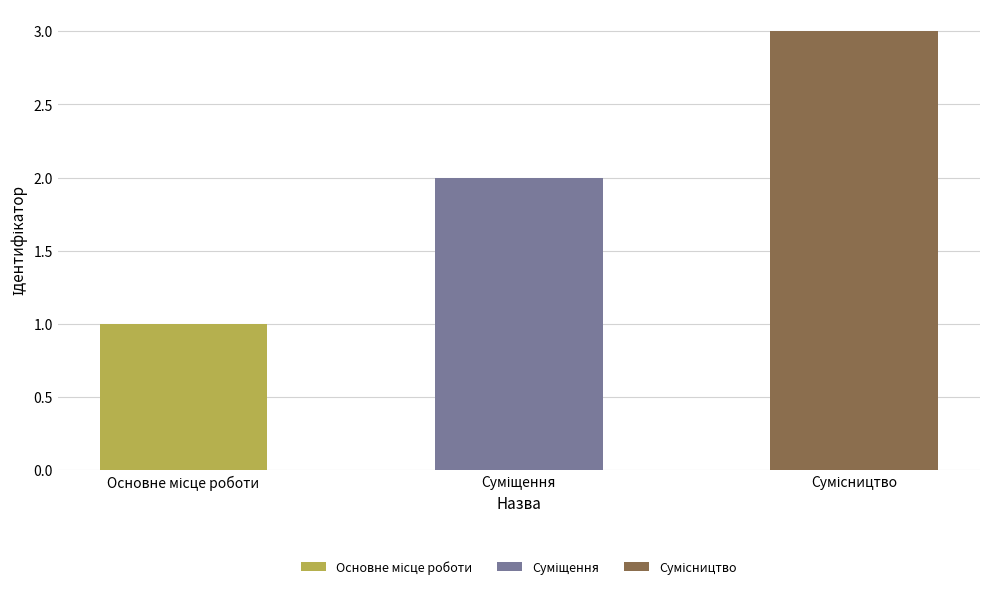

The value at Сумісництво is 5. True or false?

False